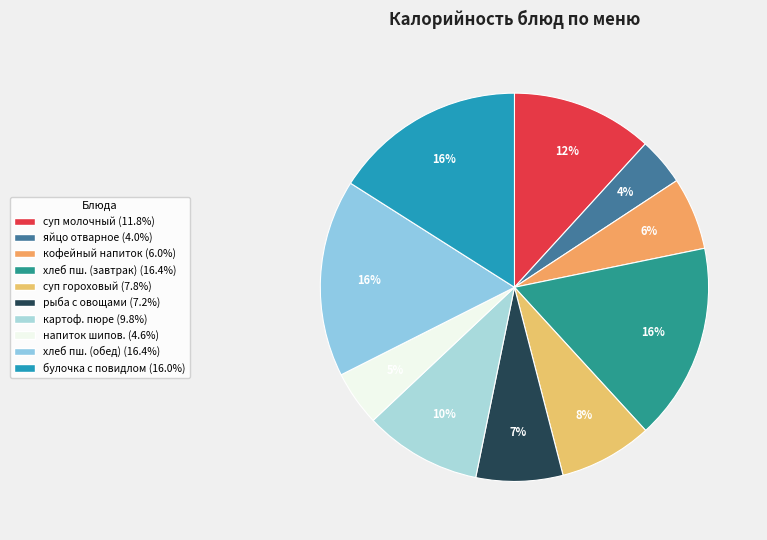

Count the number of slices in the pie.

10